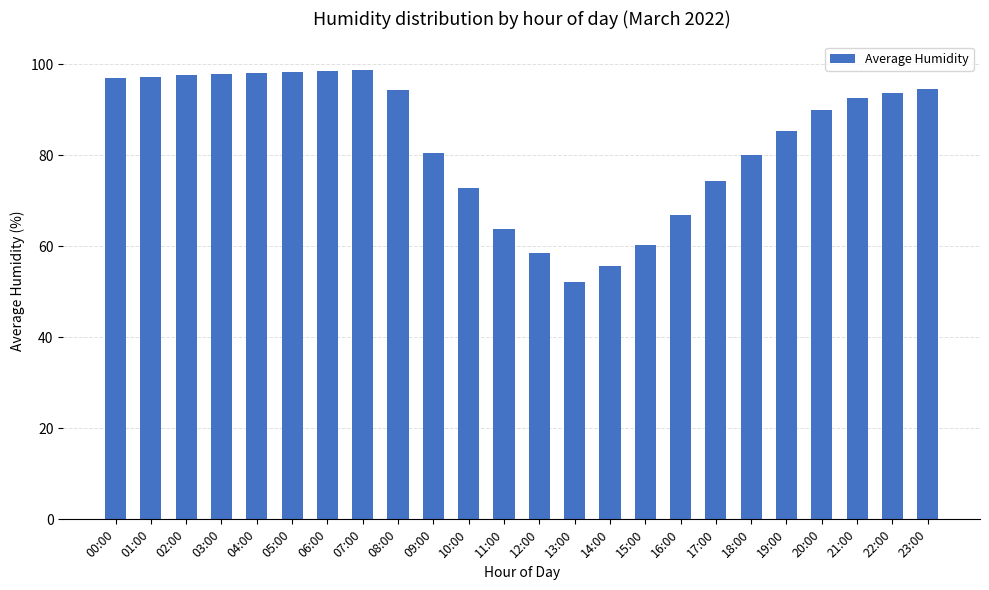

What is the ratio of the value at 06:00 to the value at 22:00?

1.0